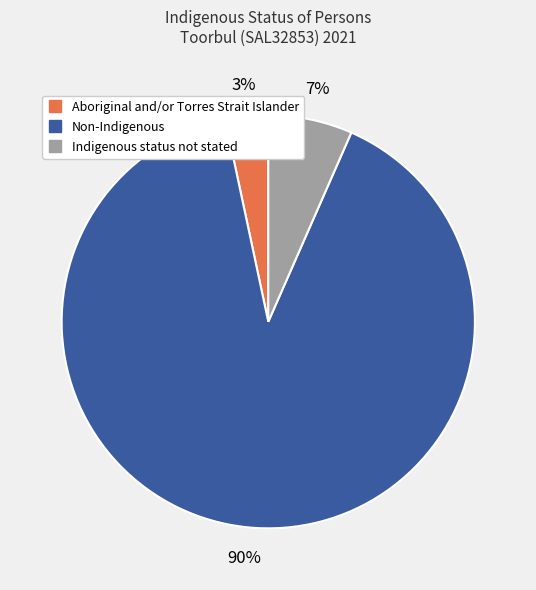

Combined, do Non-Indigenous and Indigenous status not stated account for over 50%?

Yes